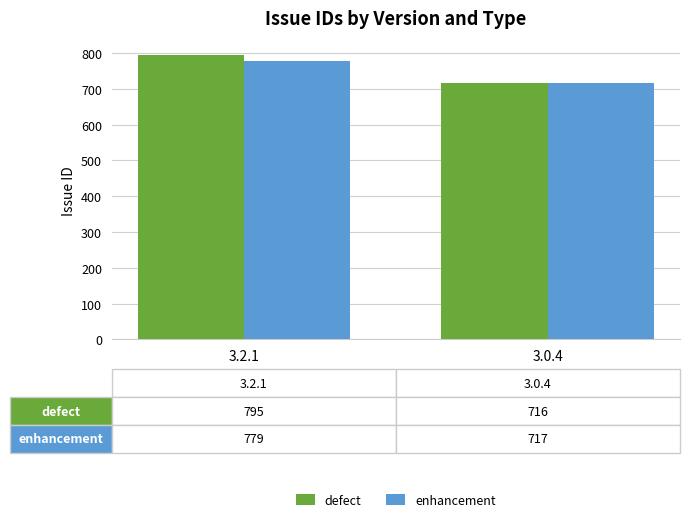

Between 3.2.1 and 3.0.4, which series saw the biggest shift?

defect